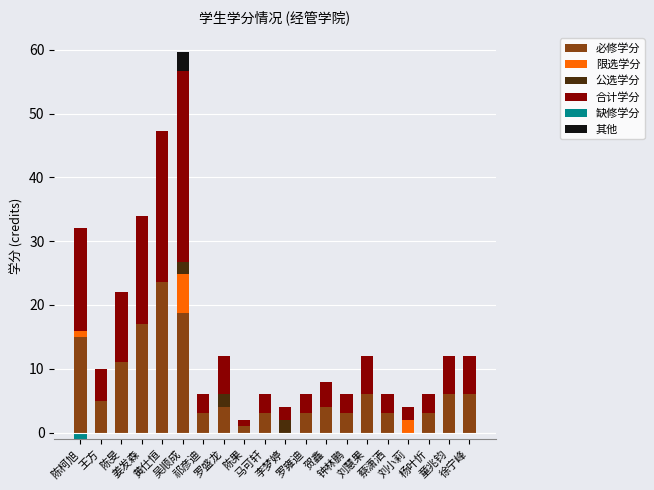

How many bars are there in total?

120